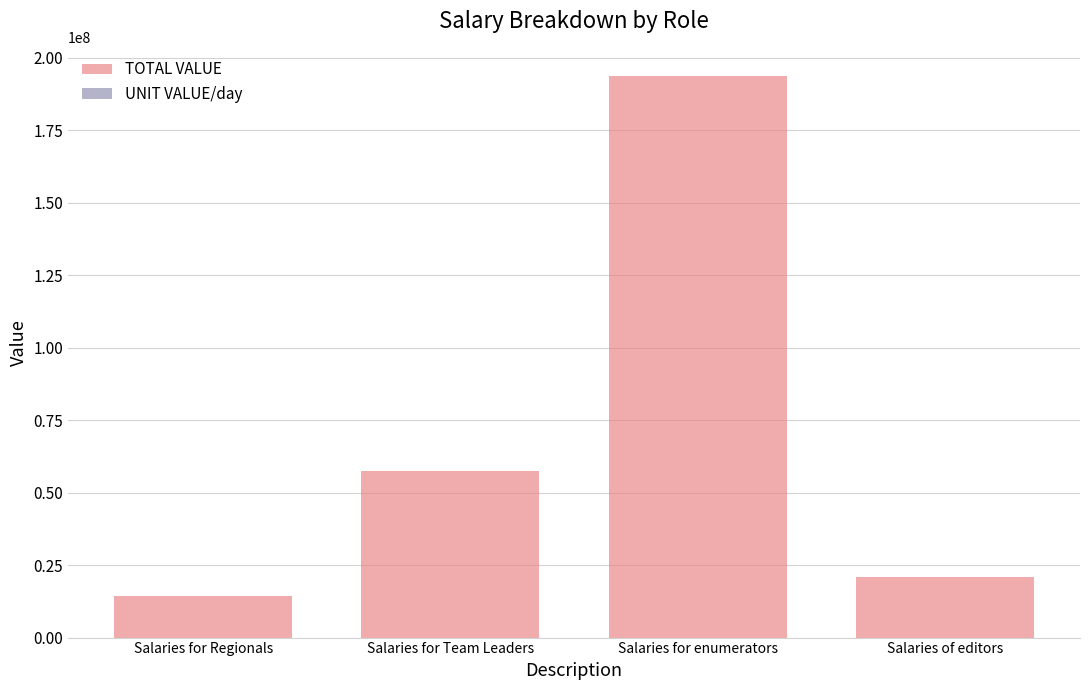

Is the value of TOTAL VALUE at Salaries of editors greater than the value of UNIT VALUE/day at Salaries of editors?

Yes